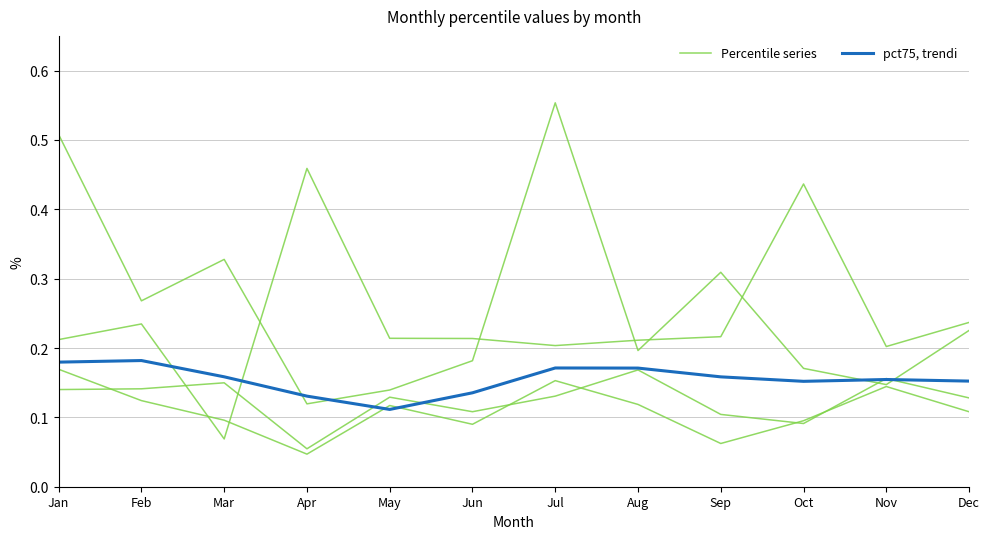

Where is pct75, trendi nearest to the value 0?

May